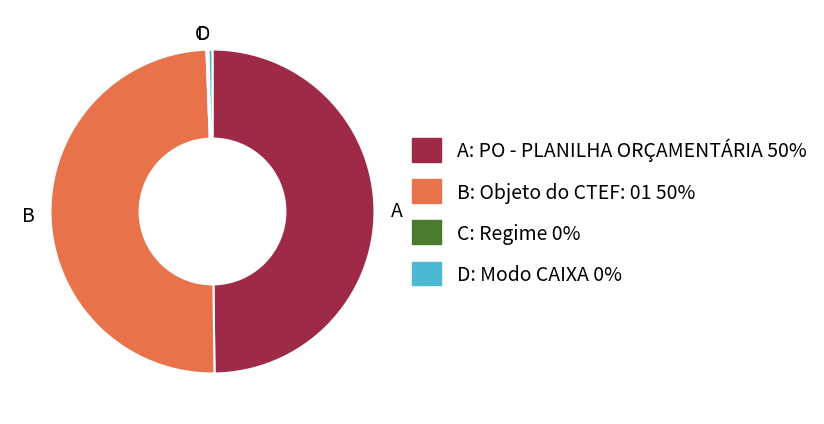

The B slice represents 36% of the pie. True or false?

False